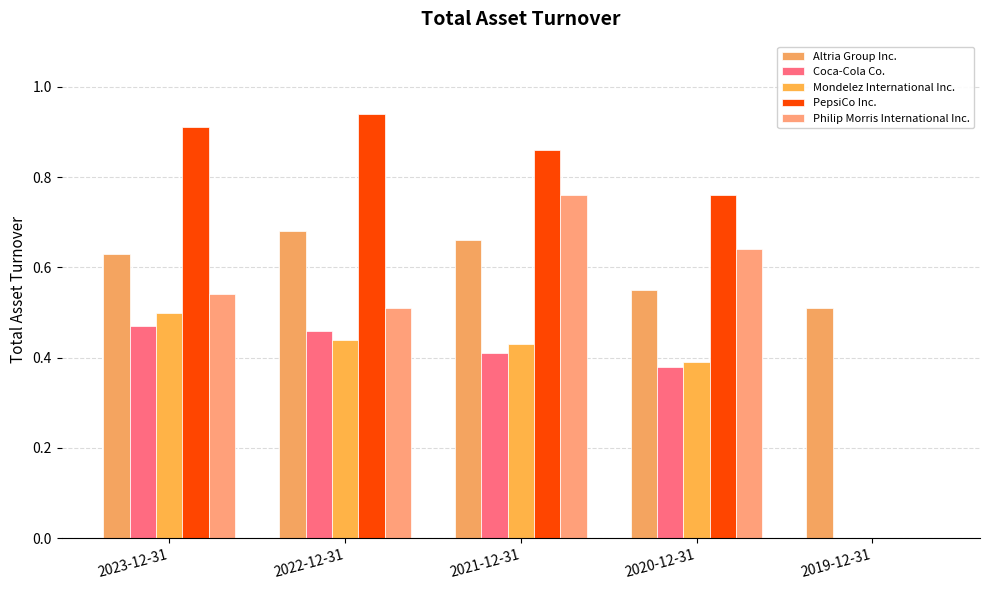

What is the total value across all series at 2021-12-31?

3.1